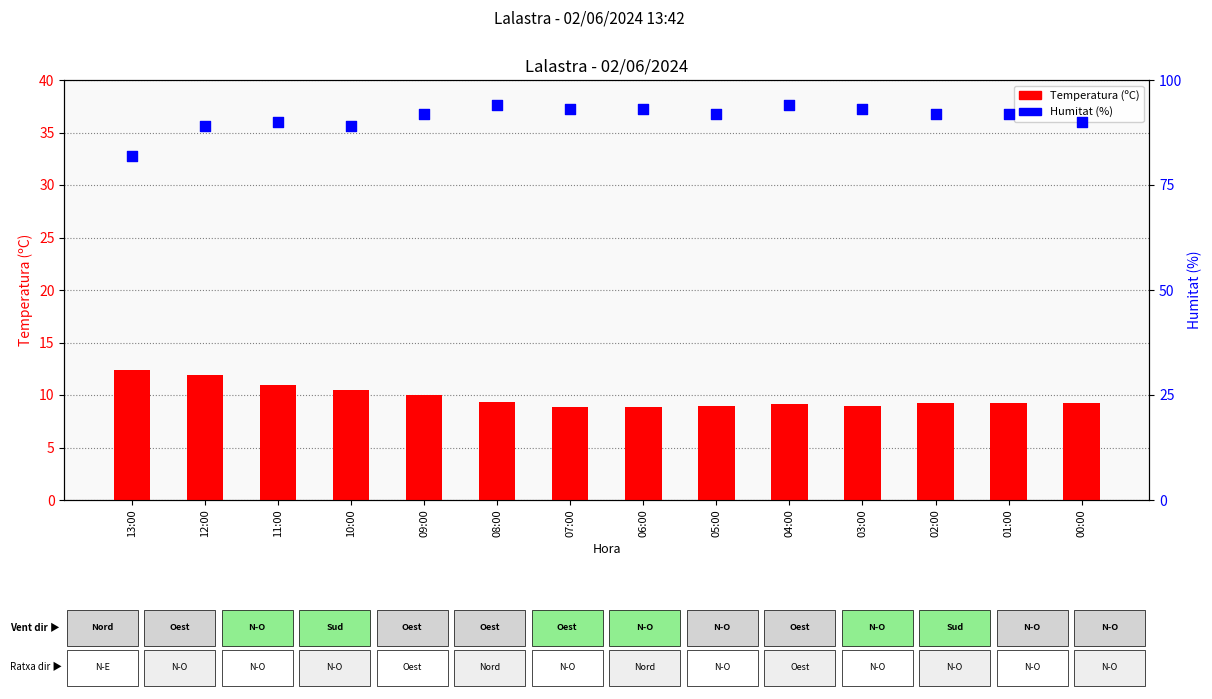

Which series reaches the minimum Y coordinate?

Temperatura (ºC)